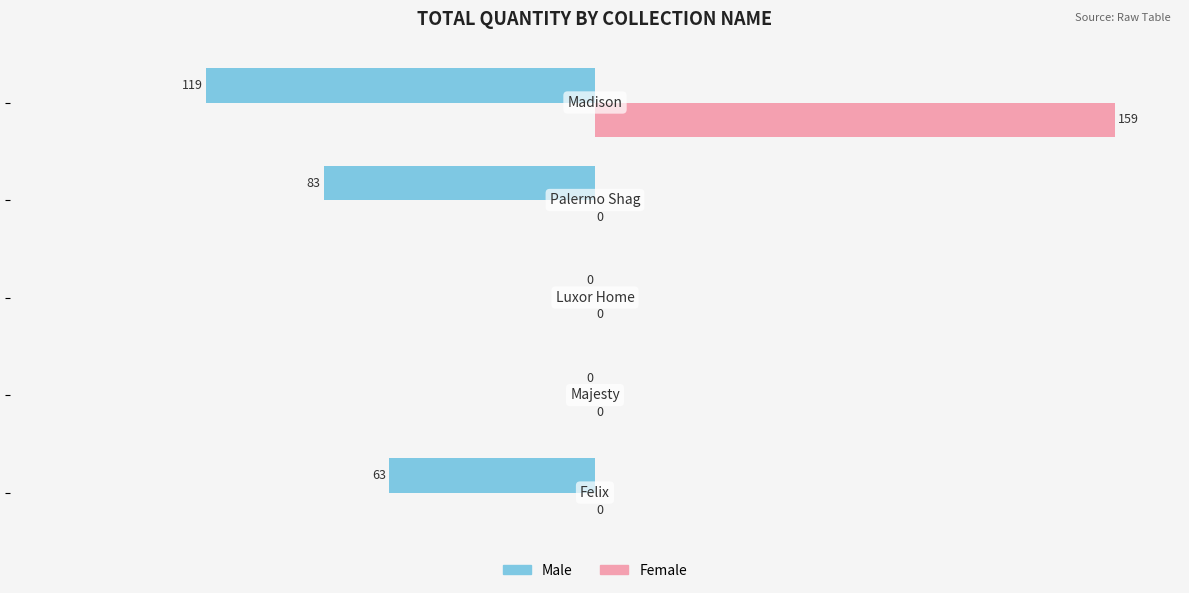

Which series has the largest total across all categories?

Female